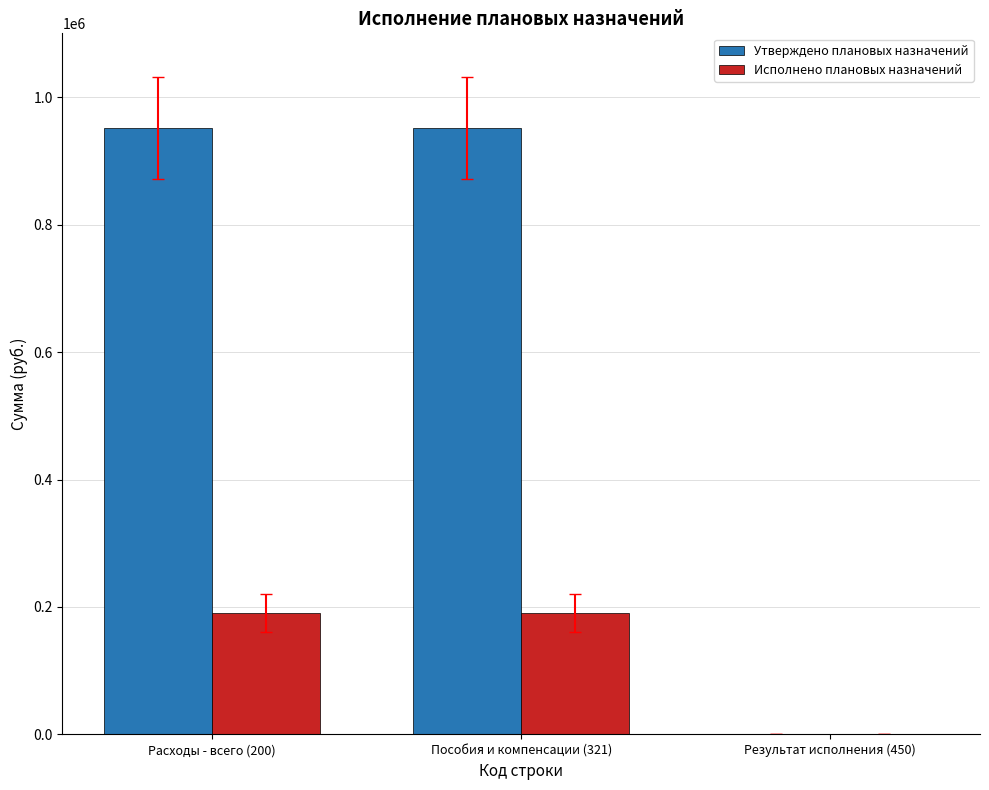

The value of Исполнено плановых назначений at Пособия и компенсации (321) is 190431. True or false?

True